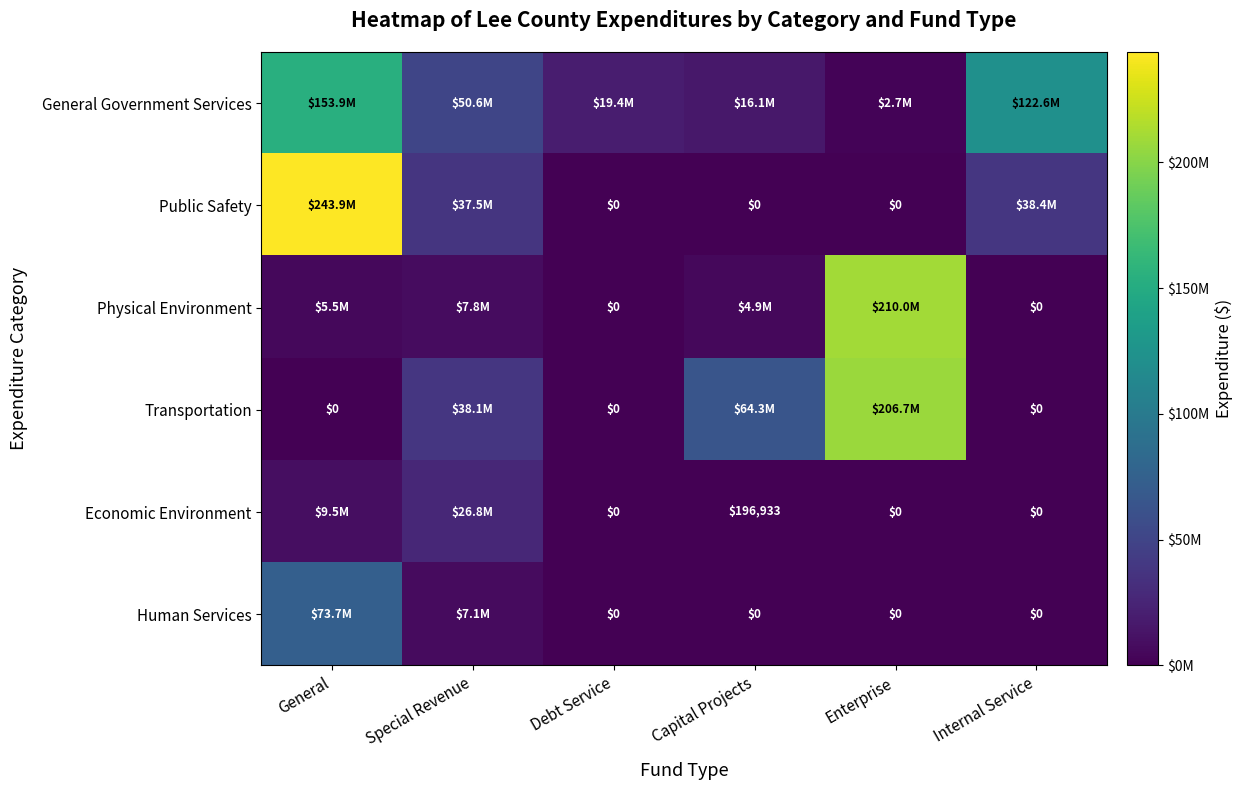

What is the difference between the Physical Environment values at Internal Service and Capital Projects?

4912217